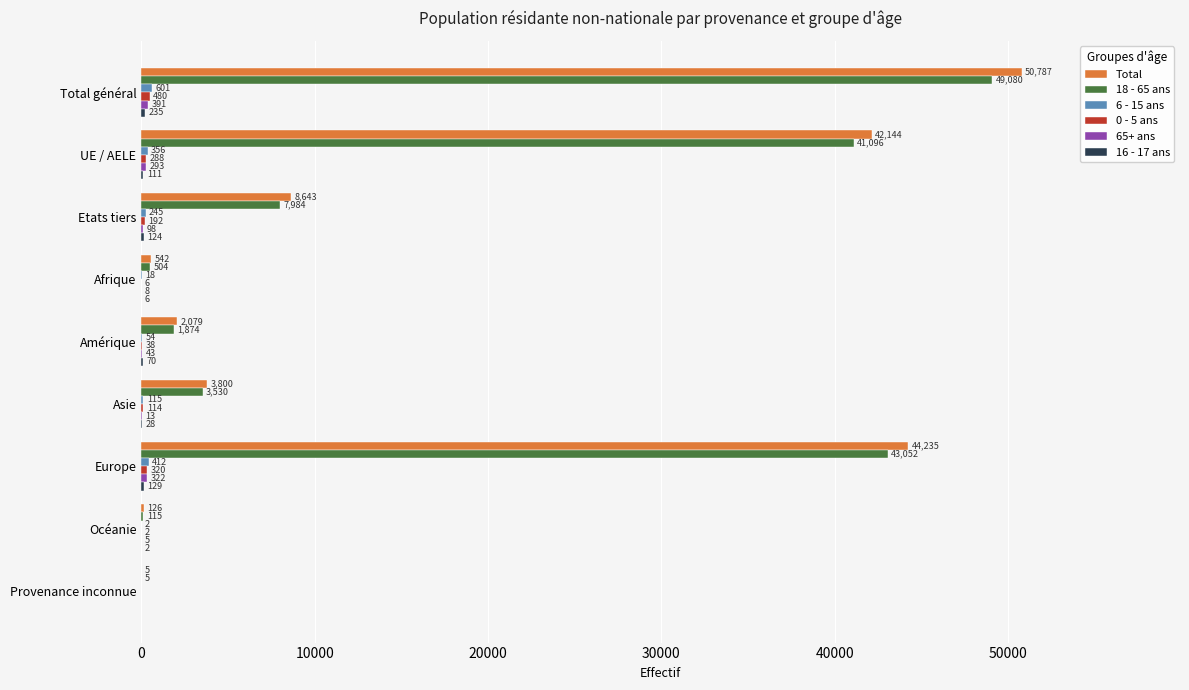

Count the number of data series in this chart.

6